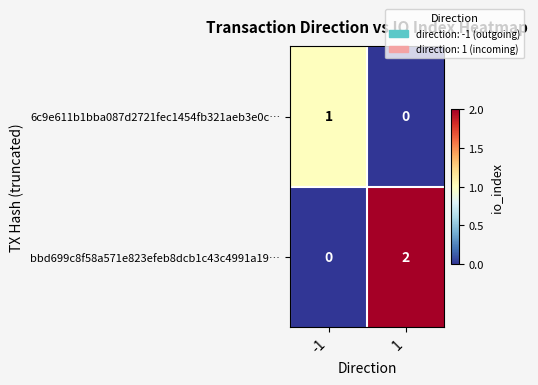

Rank the series by their average value, from highest to lowest.

bbd699c8f58a571e823efeb8dcb1c43c4991a19…, 6c9e611b1bba087d2721fec1454fb321aeb3e0c…